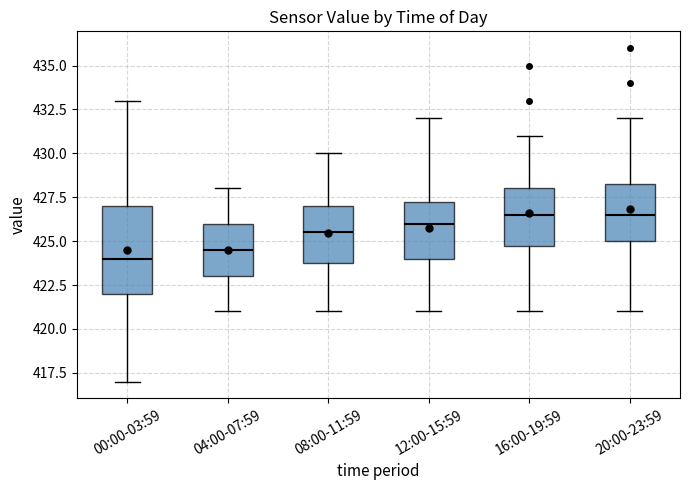

Which box's median line is the lowest?

00:00-03:59